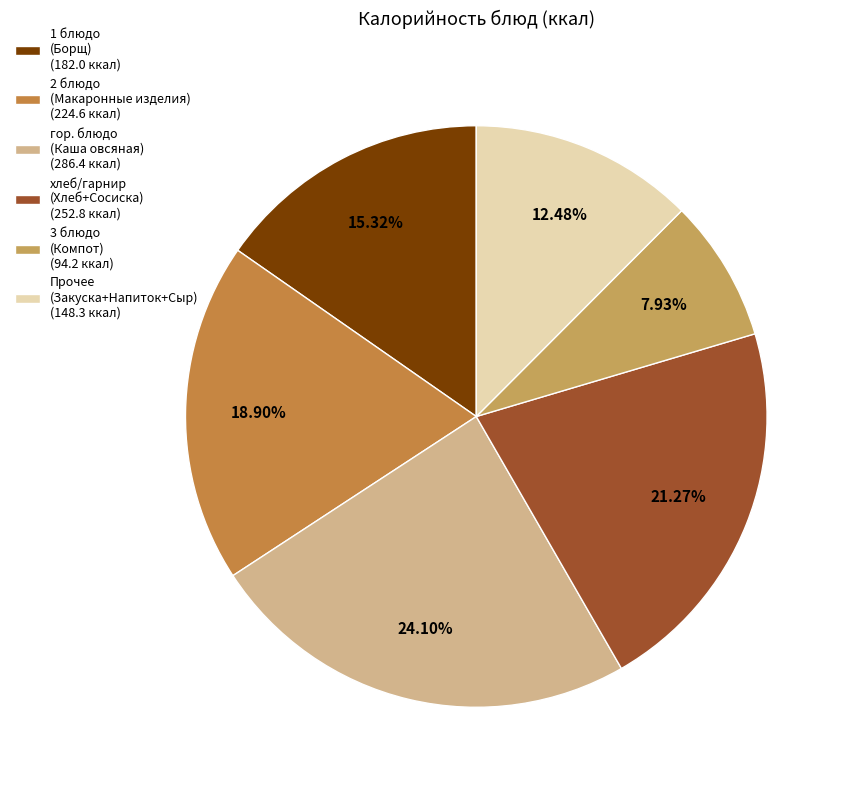

Rank the categories by value from highest to lowest.

гор. блюдо (Каша овсяная) (286.4 ккал), хлеб/гарнир (Хлеб+Сосиска) (252.8 ккал), 2 блюдо (Макаронные изделия) (224.6 ккал), 1 блюдо (Борщ) (182.0 ккал), Прочее (Закуска+Напиток+Сыр) (148.3 ккал), 3 блюдо (Компот) (94.2 ккал)